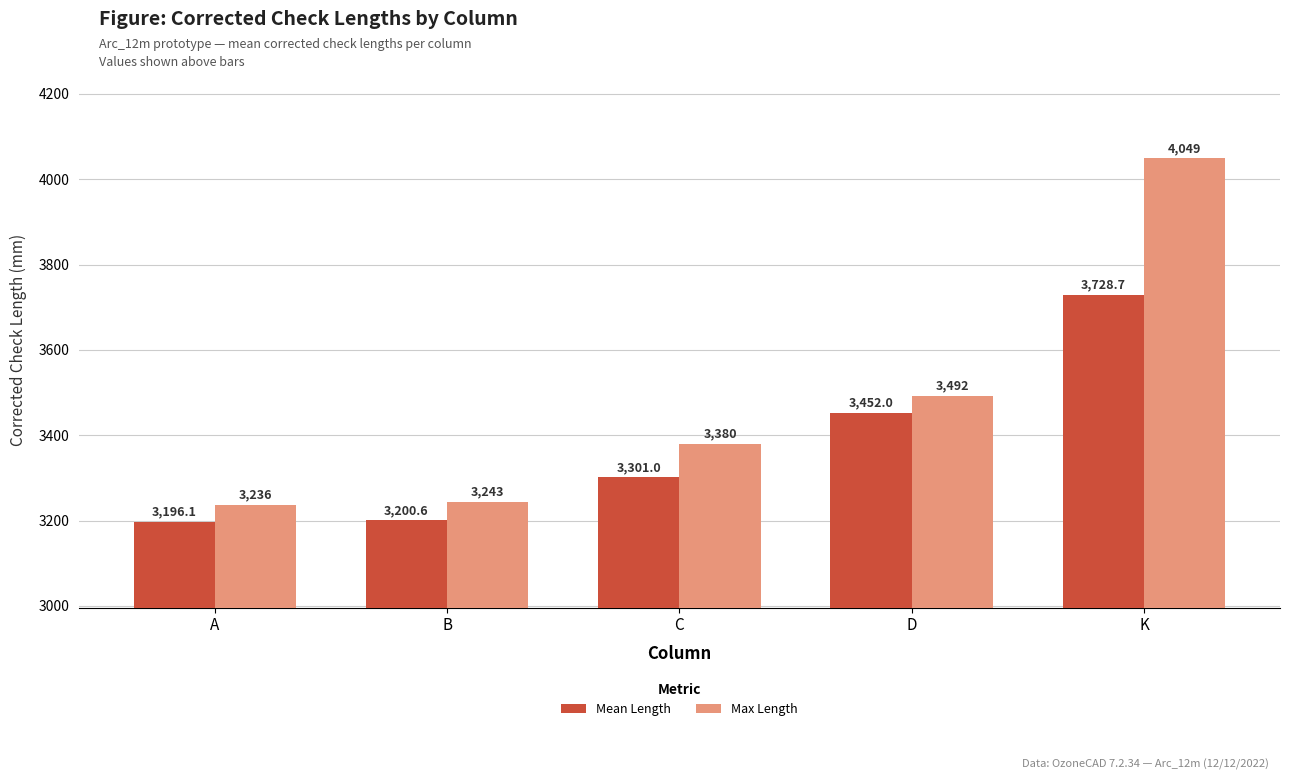

What is the approximate value of Max Length at K?

4049.0